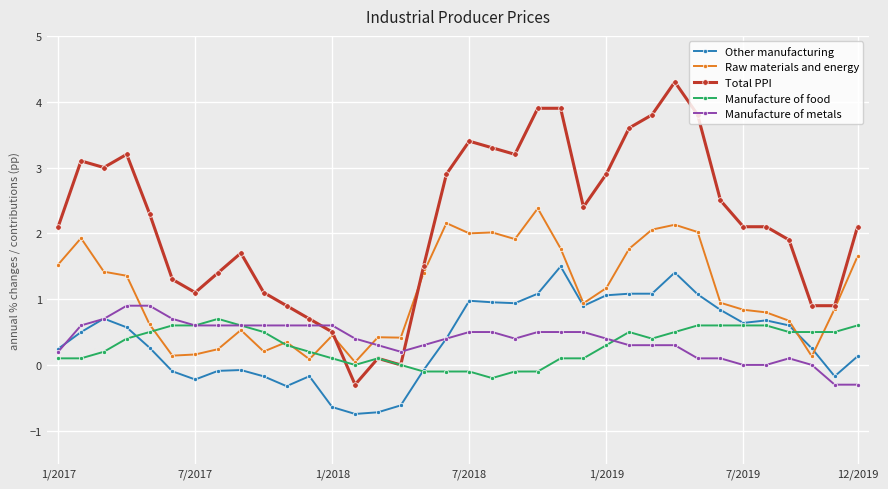

What is the average value of the Manufacture of food series?

0.3